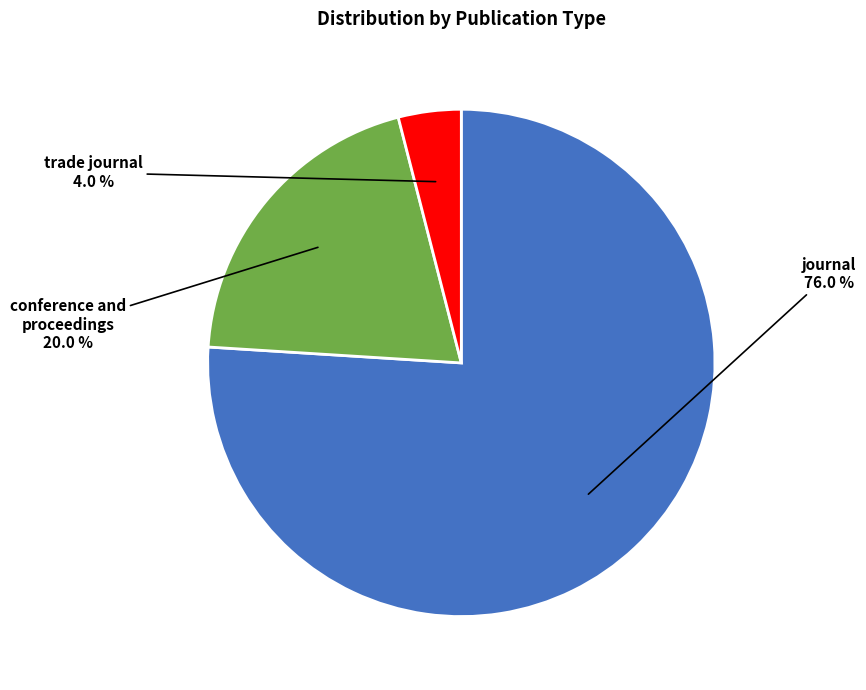

To the nearest percent, what is the difference between the largest and smallest slice percentages?

72%